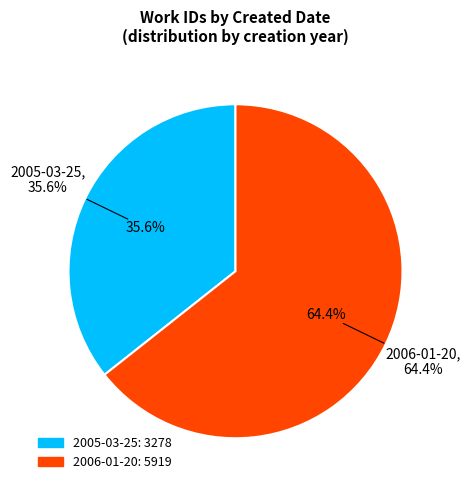

To the nearest percent, what is the combined percentage of 2005-03-25 and 2006-01-20?

100%